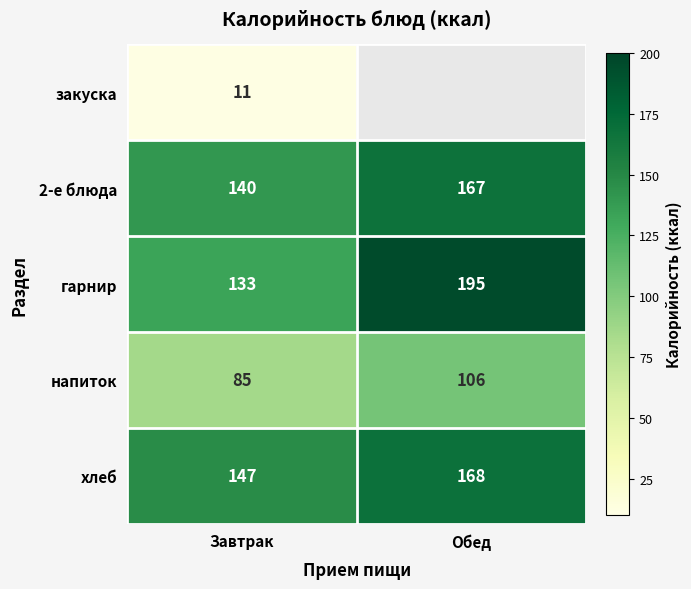

What is the spread (max minus min) of values at Завтрак?

136